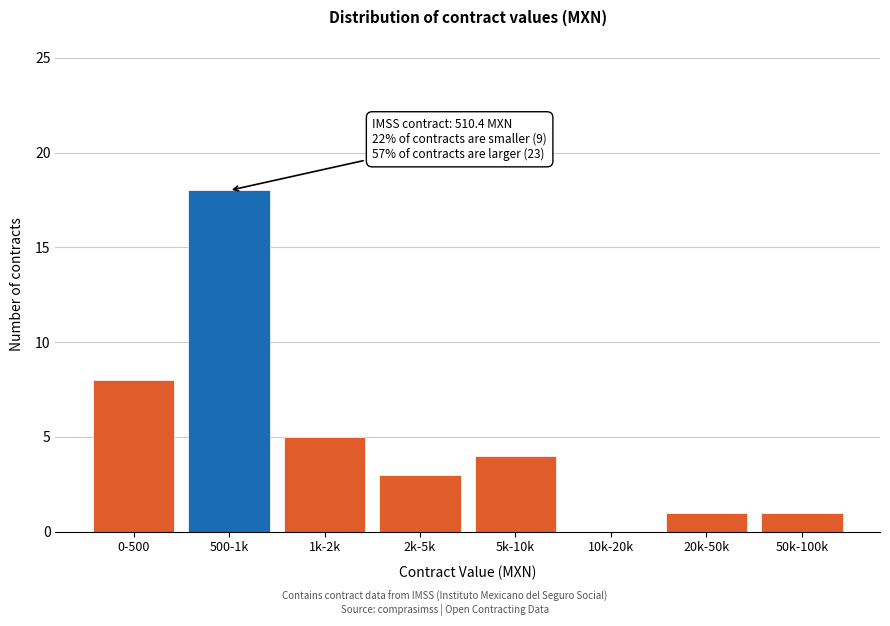

Reading right to left, extract all data points from this chart.

50k-100k=1	20k-50k=1	10k-20k=0	5k-10k=4	2k-5k=3	1k-2k=5	500-1k=18	0-500=8